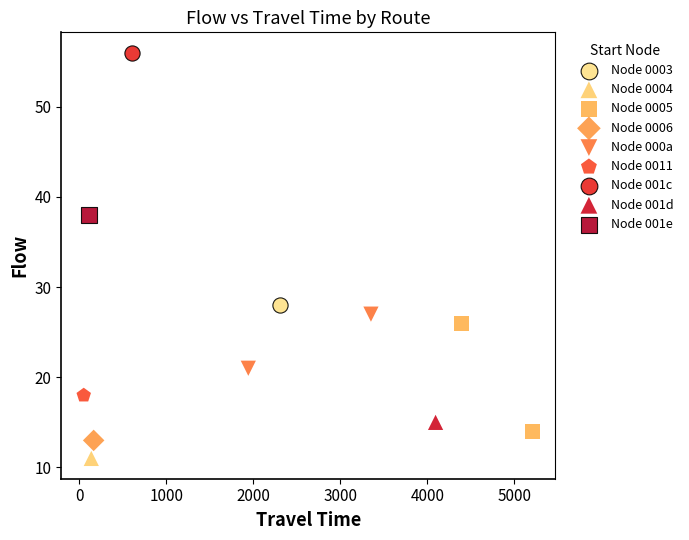

What are all the series names shown in the legend?

Node 0003, Node 0004, Node 0005, Node 0006, Node 000a, Node 0011, Node 001c, Node 001d, Node 001e